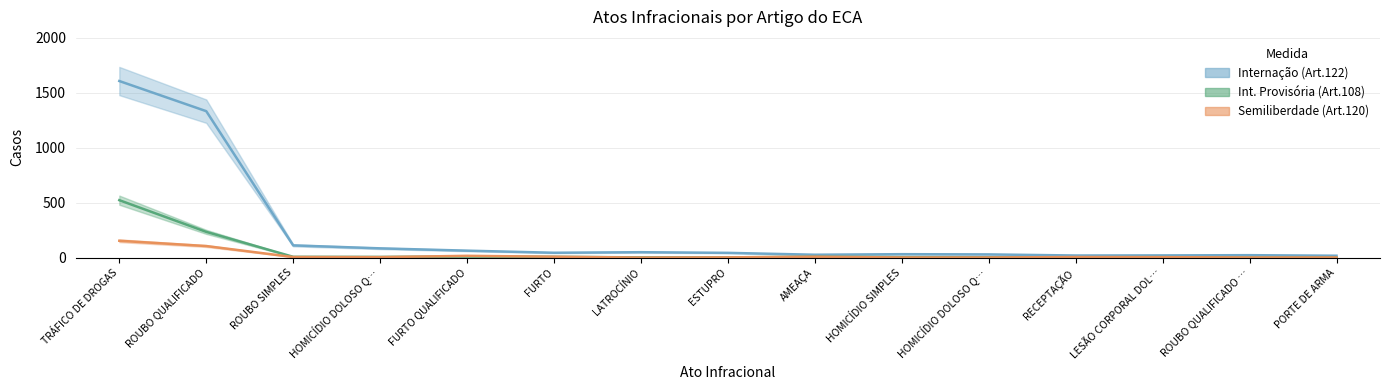

True or false: Semiliberdade (Art.120) and Internação (Art.122) cross at least once.

False